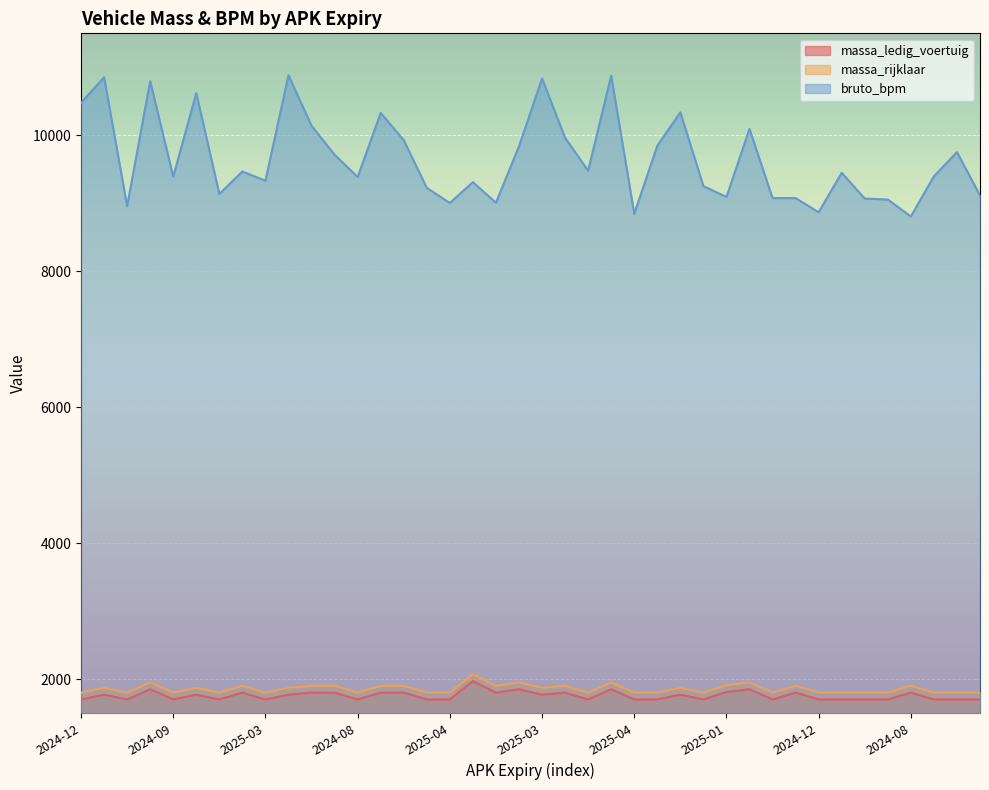

The massa_rijklaar series shows 1800 at 2025-01. True or false?

True